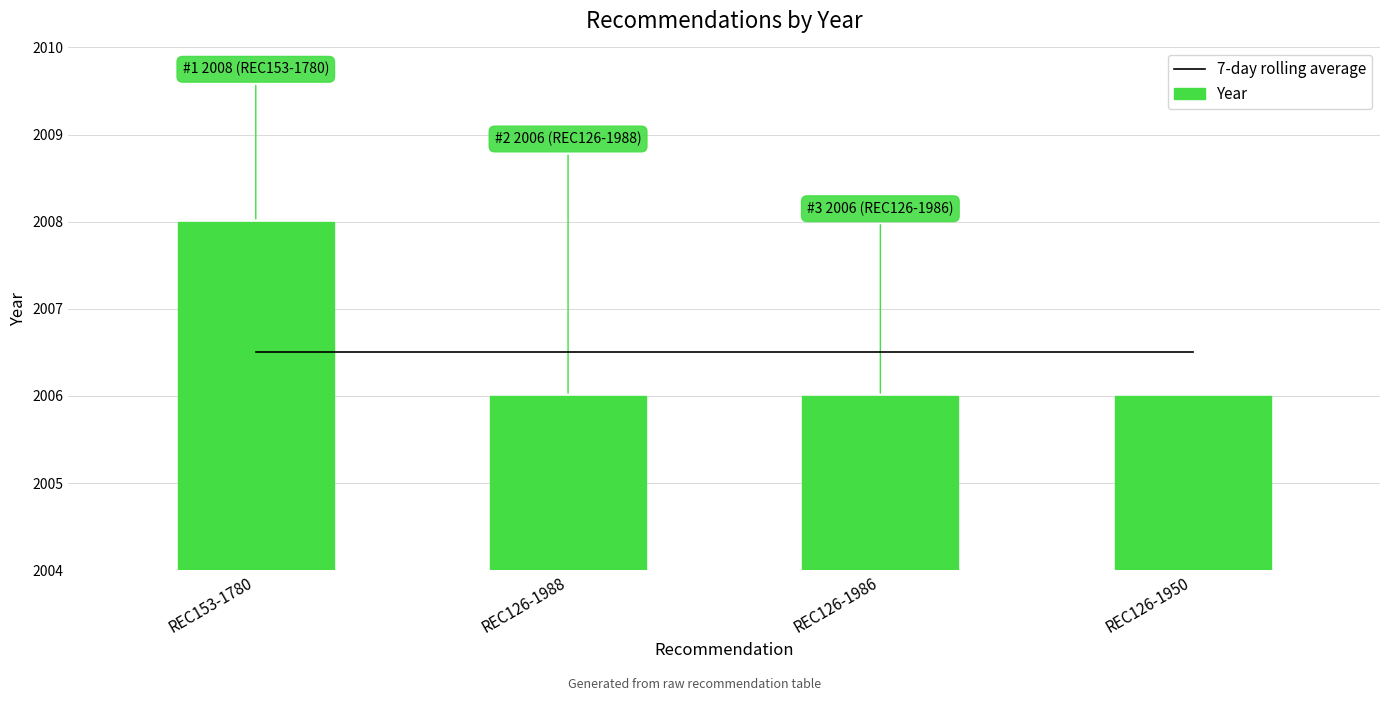

The value of Year at REC126-1986 is 2006. True or false?

True